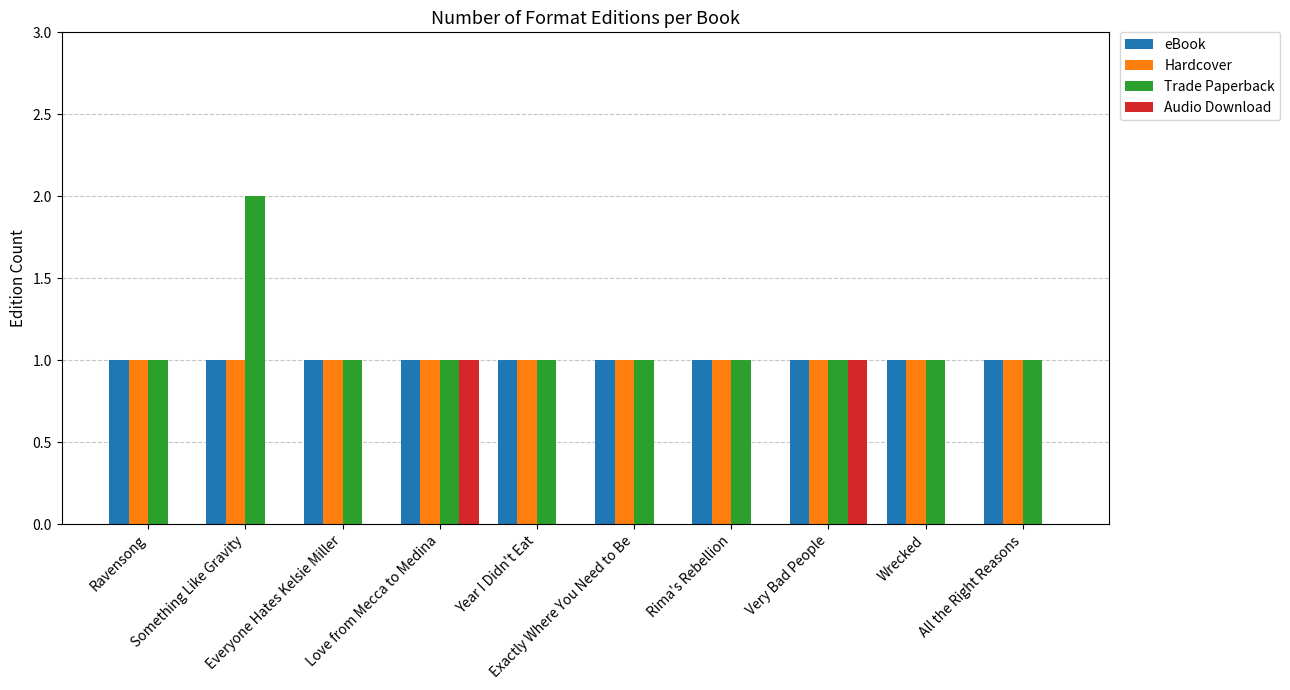

What is the sum of all eBook values?

10